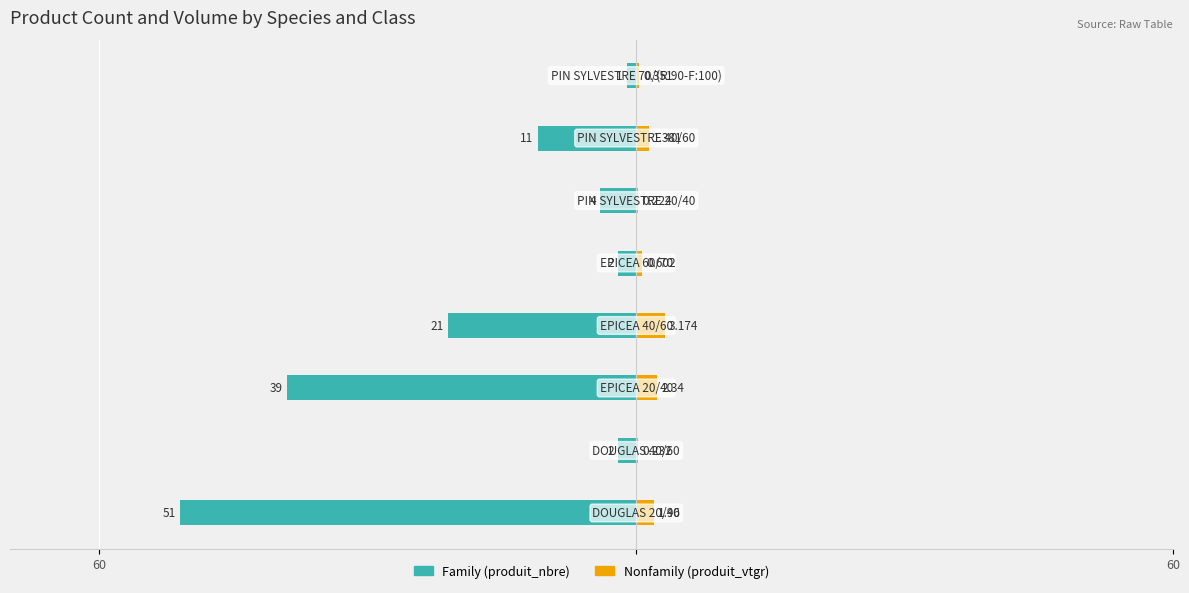

Reading left to right, transcribe all the data shown in this chart.

Family: -51.0	-2.0	-39.0	-21.0	-2.0	-4.0	-11.0	-1.0
Nonfamily: 2.0	0.2	2.3	3.2	0.6	0.2	1.4	0.4